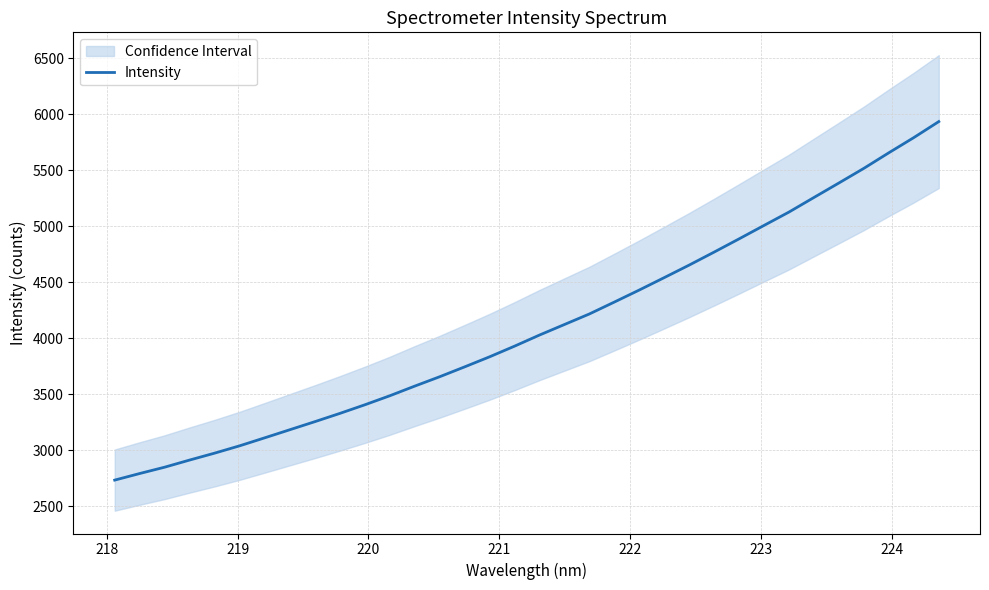

What is the sum of all values?

139445.3